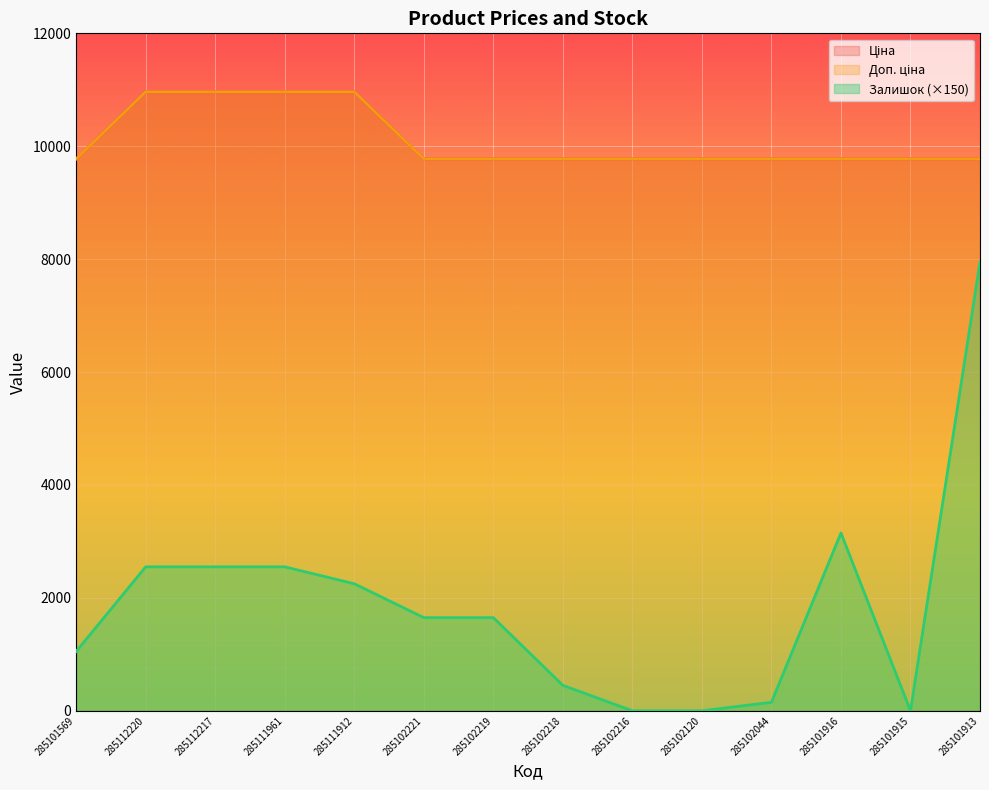

Rank the categories by Залишок value from highest to lowest.

285101913, 285101916, 285112220, 285112217, 285111961, 285111912, 285102221, 285102219, 285101569, 285102218, 285102044, 285102216, 285102120, 285101915